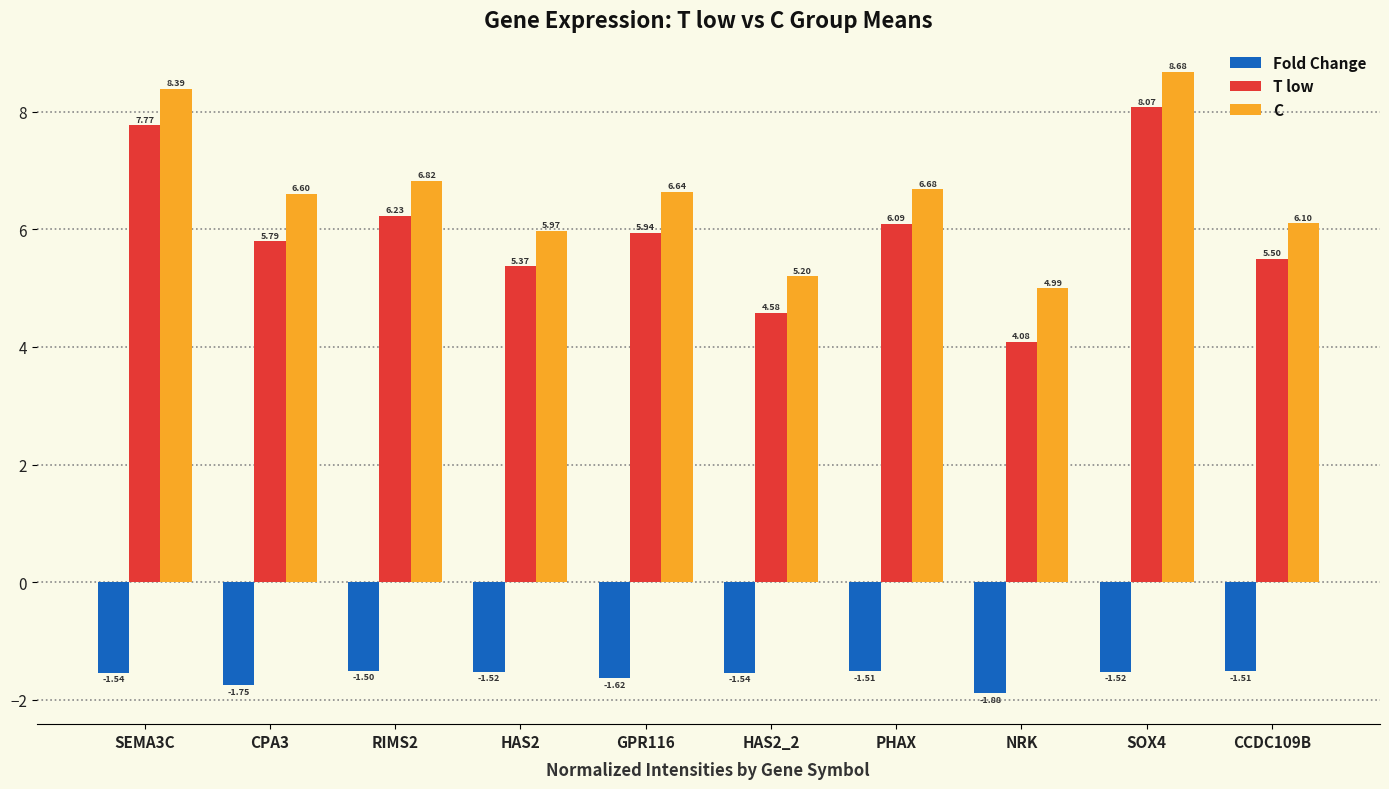

Is it true that Fold Change equals -1.5 at CCDC109B?

True